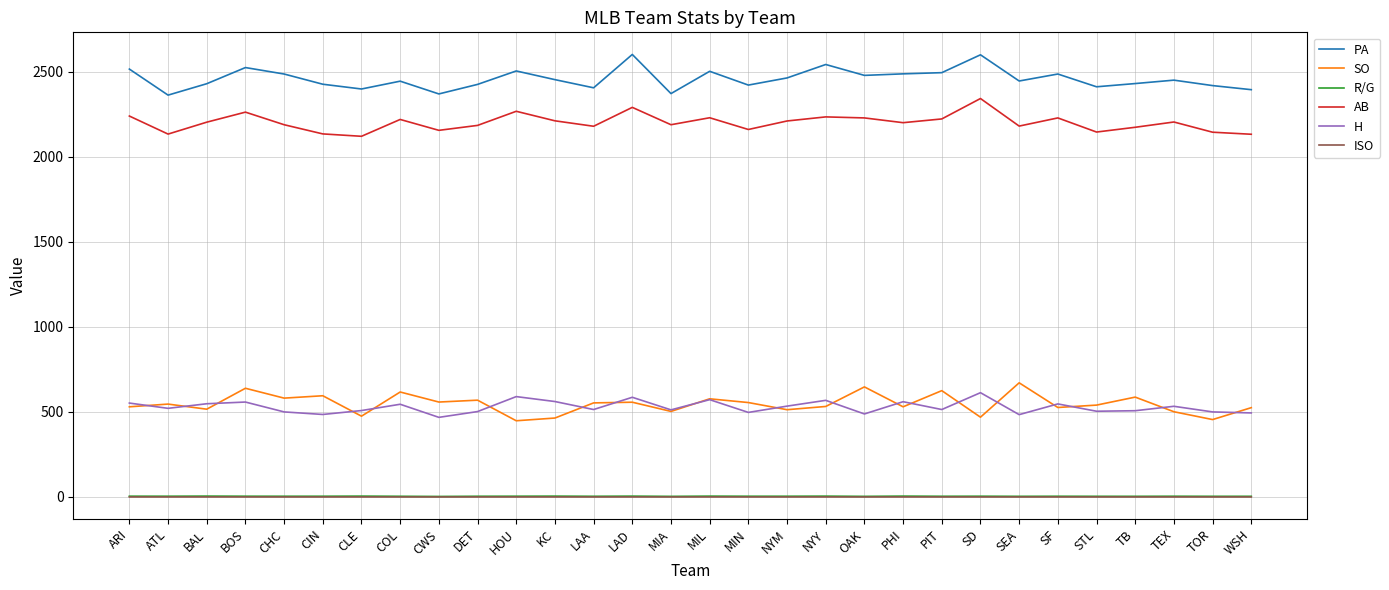

What is the approximate value of R/G at NYM?

4.4